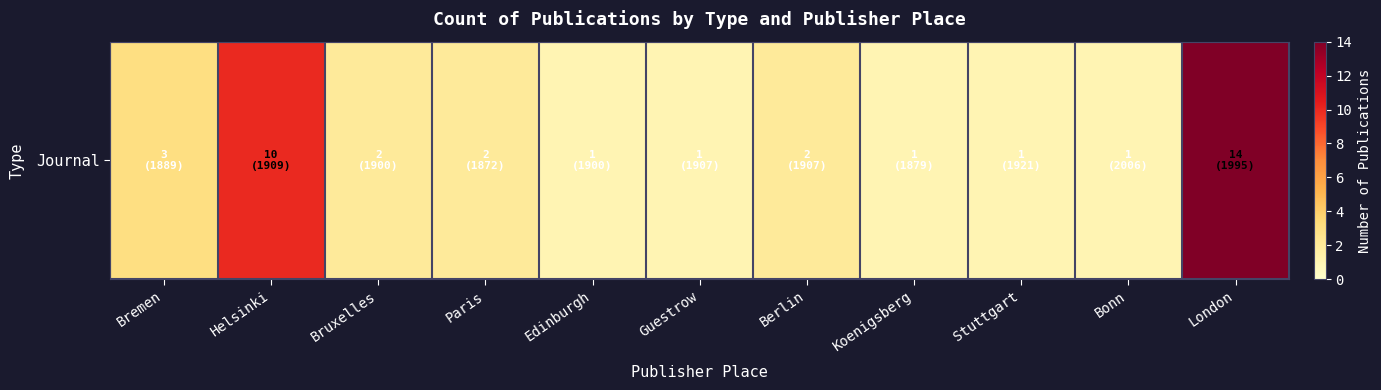

Reading right to left, what are all the values shown in this chart?

14	1	1	1	2	1	1	2	2	10	3